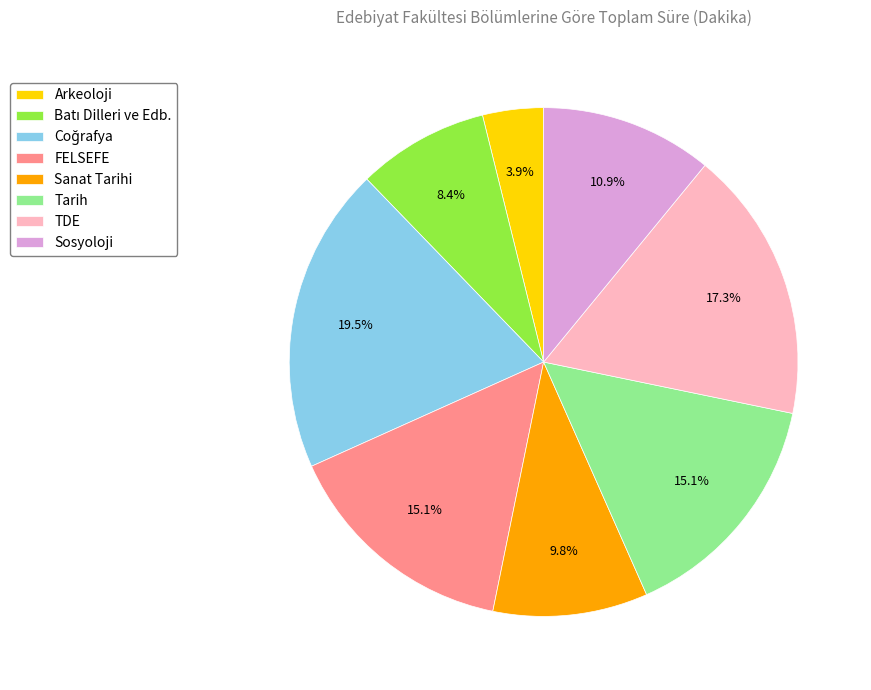

To the nearest percent, what portion does Sosyoloji represent?

11%